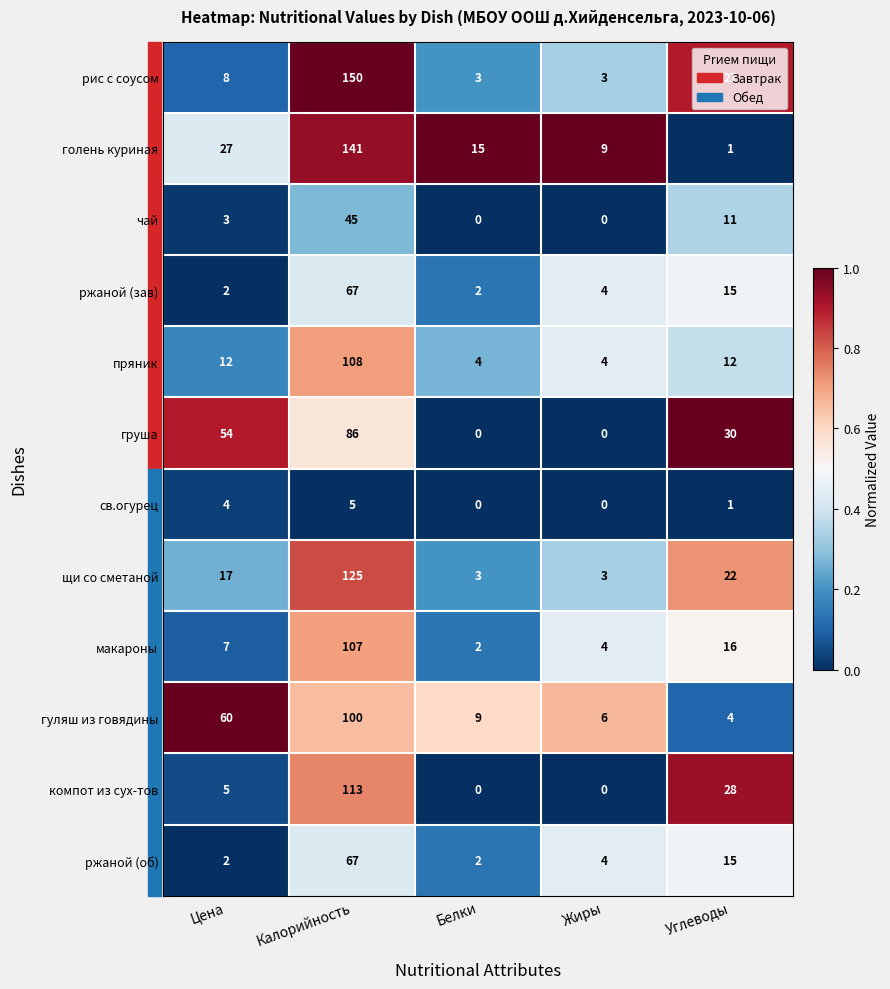

At which category is the sum across all series the highest?

Калорийность